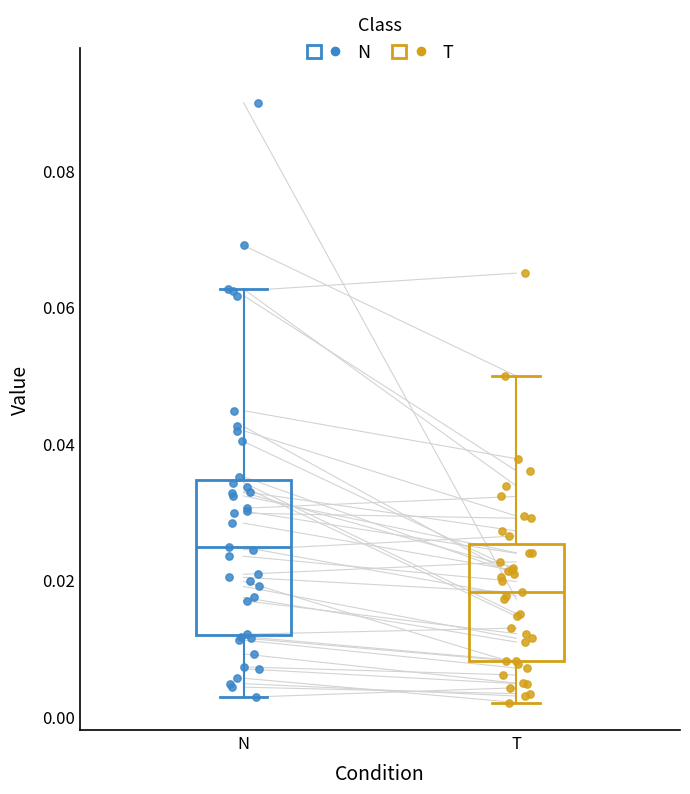

Which box has the highest median line?

N